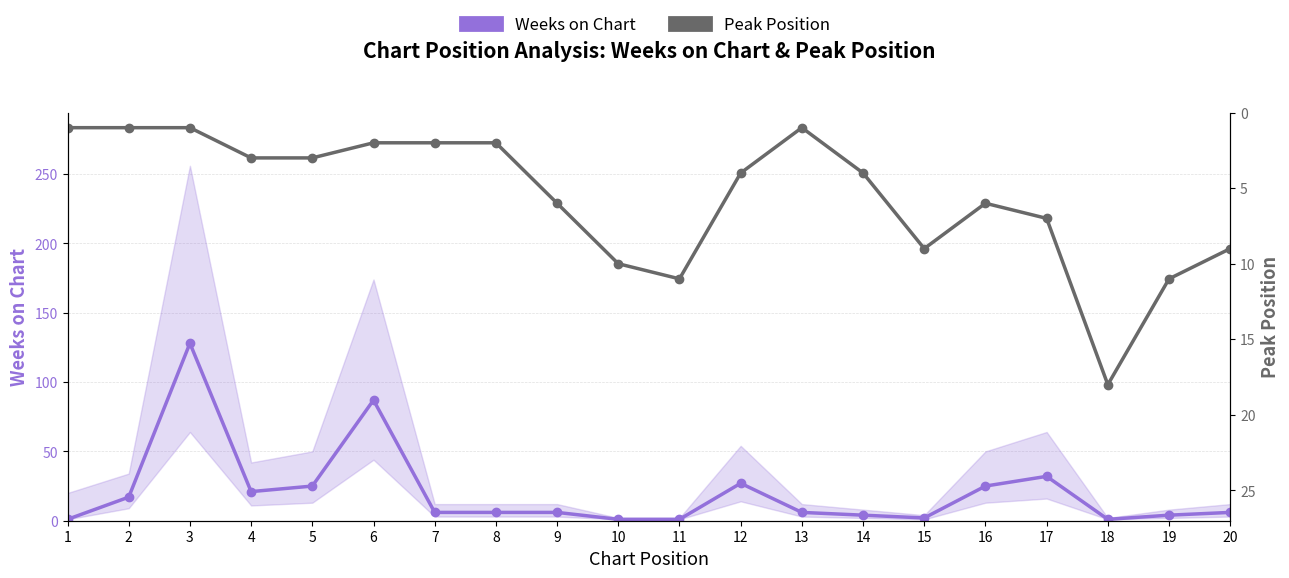

Which series ends up on top after the final intersection of Weeks on Chart and Peak Position?

Peak Position